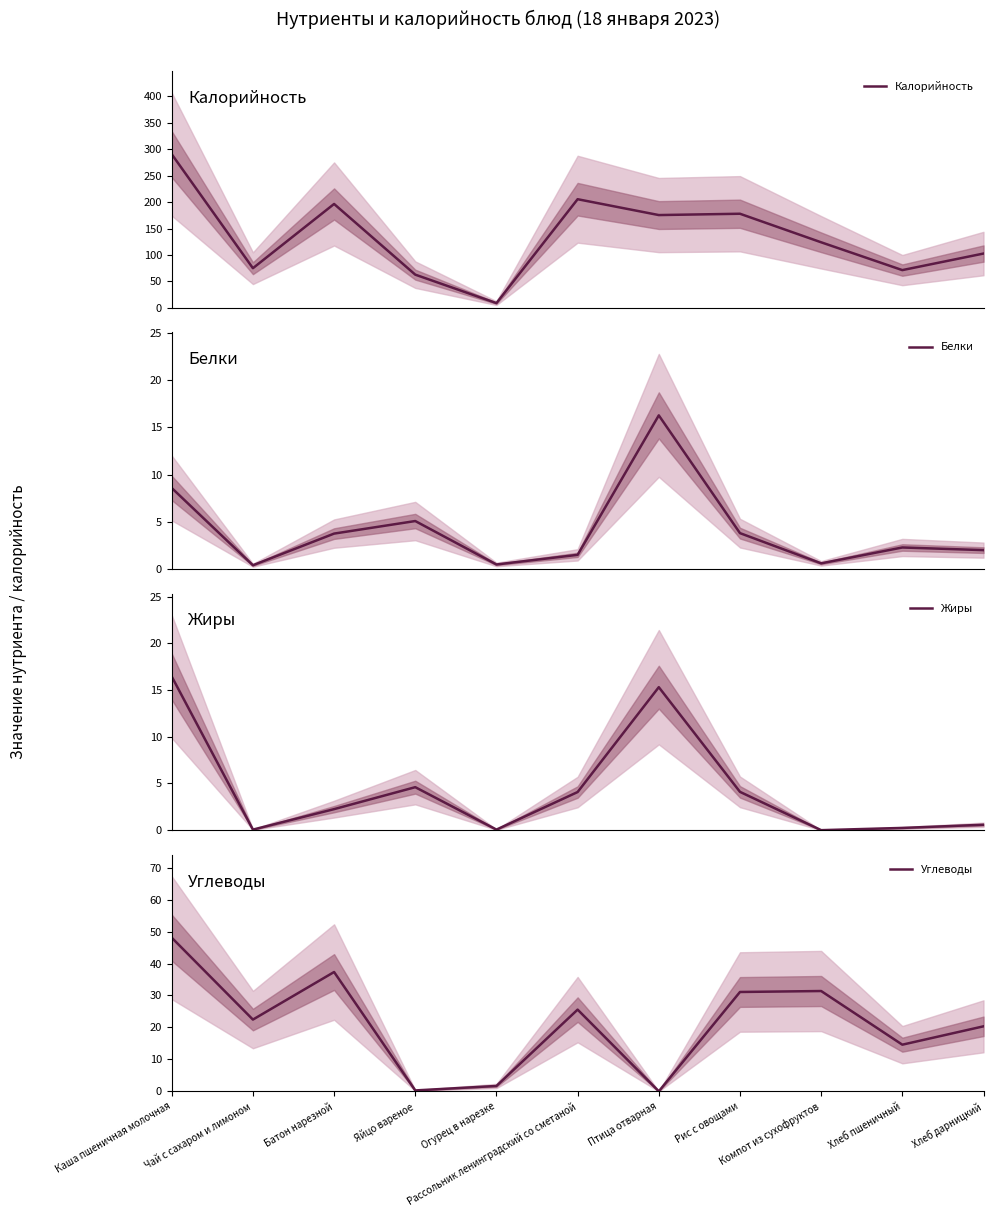

True or false: Калорийность and Жиры intersect in this chart.

False